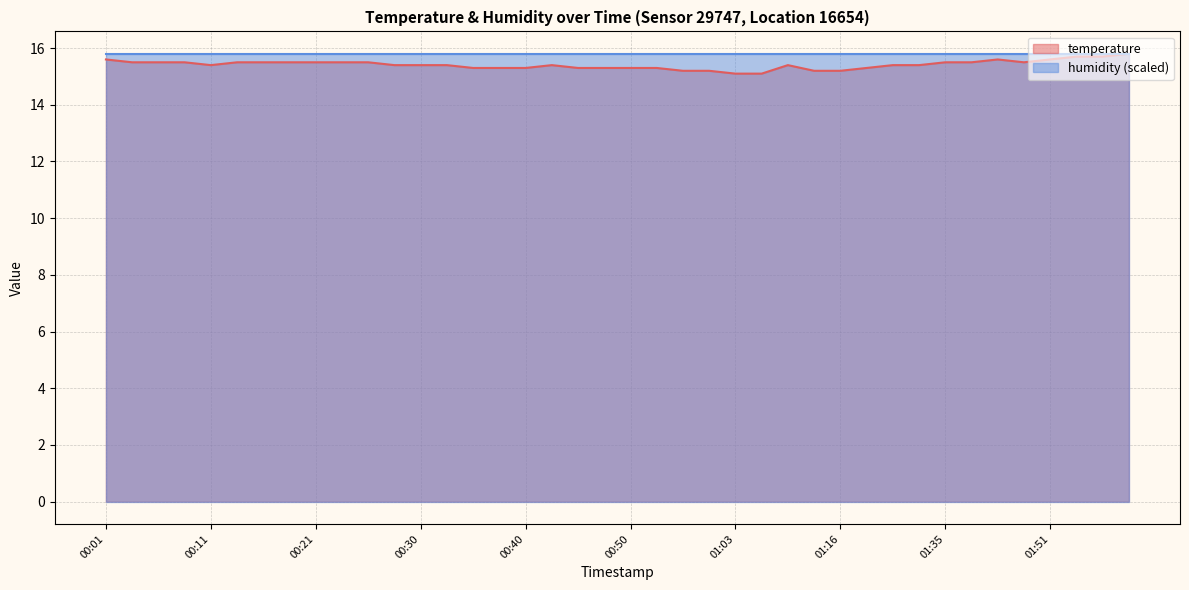

What is the minimum value shown in the chart?

15.1